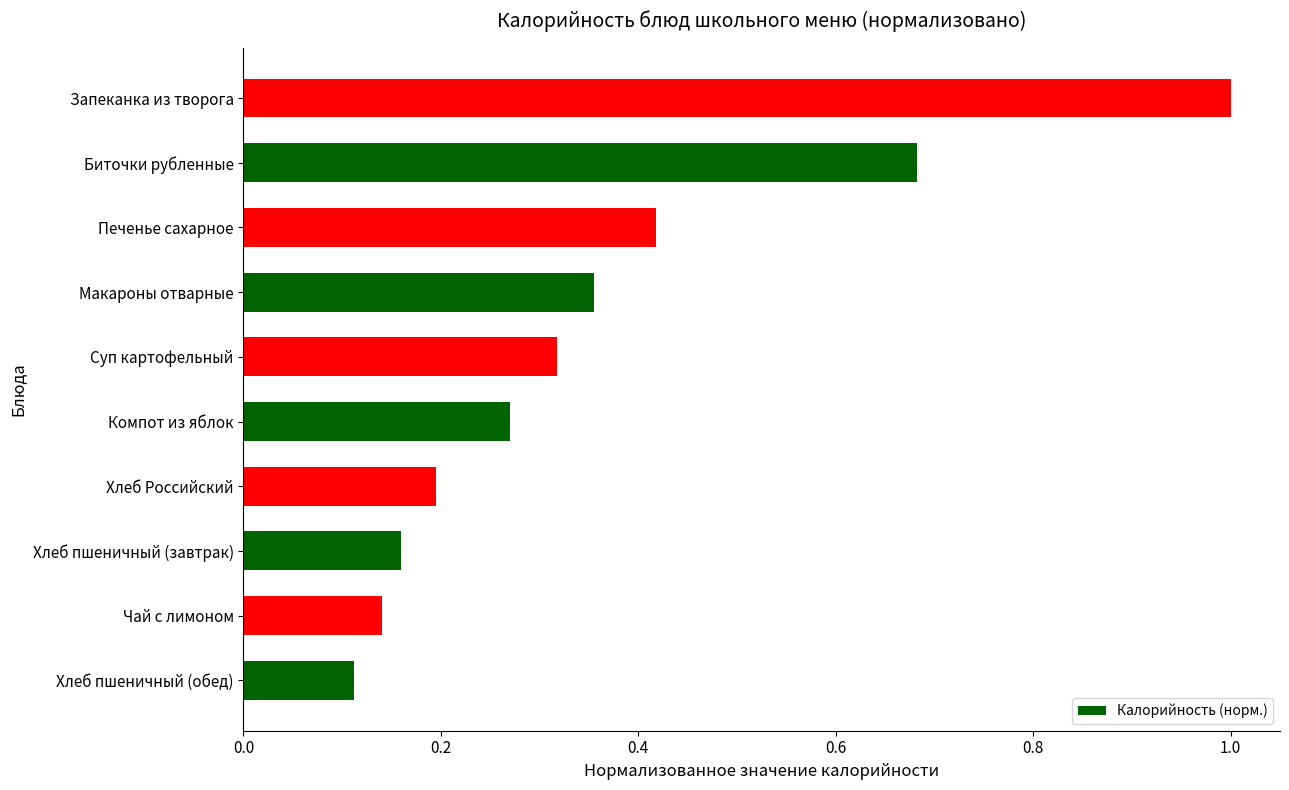

Count the number of data series in this chart.

1